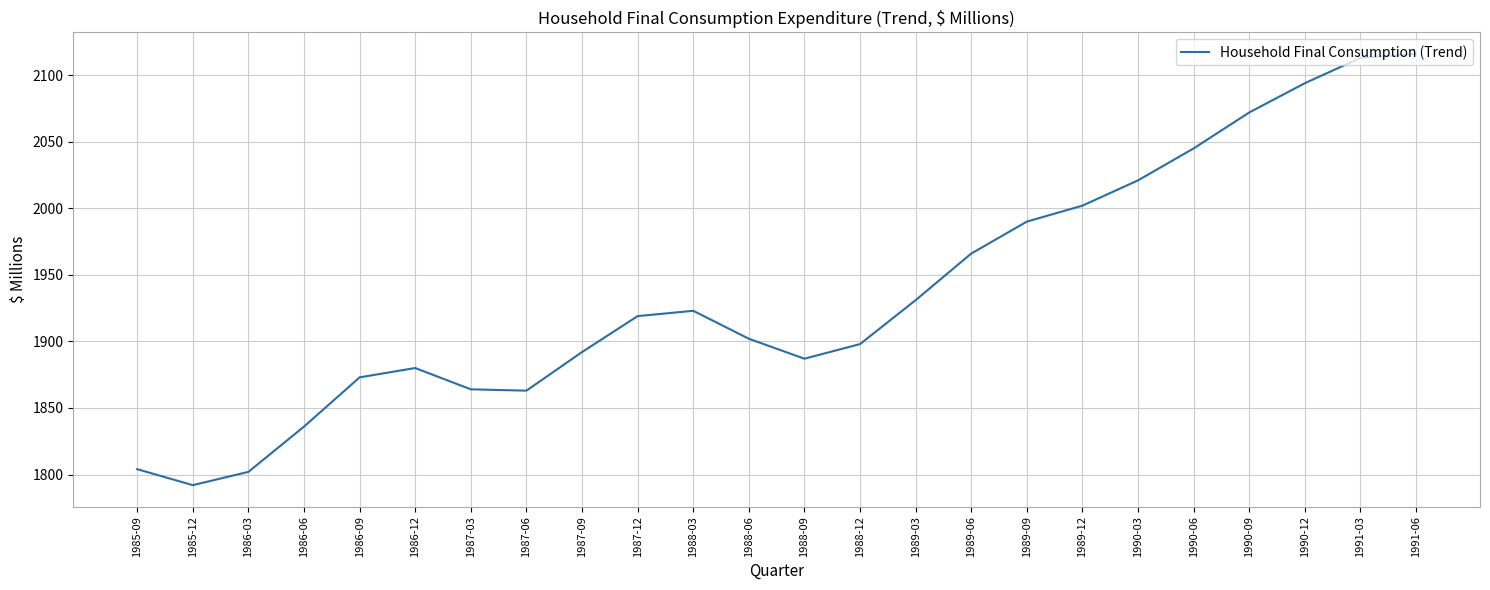

Which category has the lowest value across all series?

1985-12